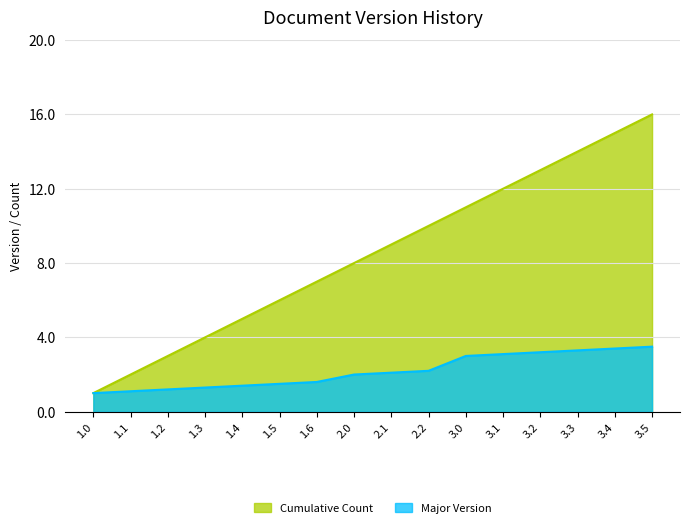

Count the number of data series in this chart.

2